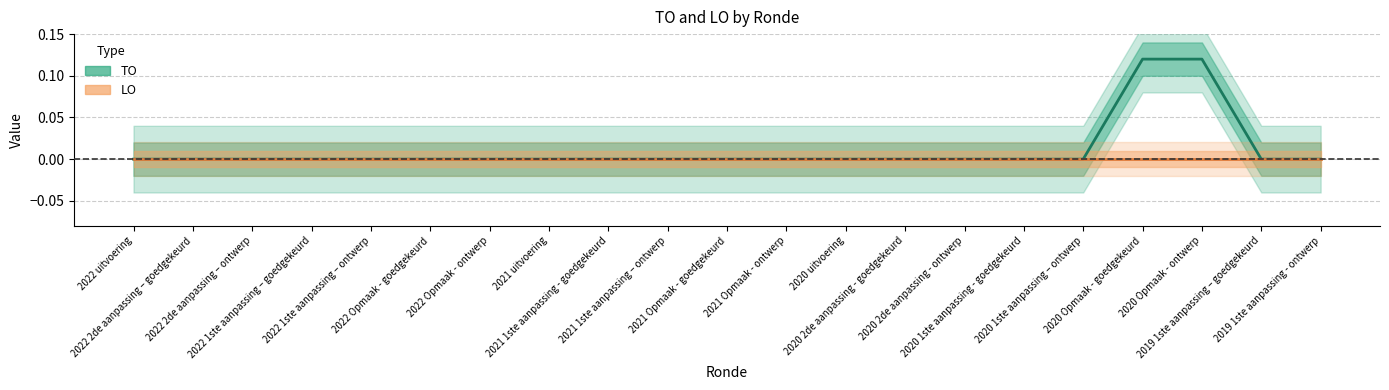

Does the chart have visible grid lines?

Yes